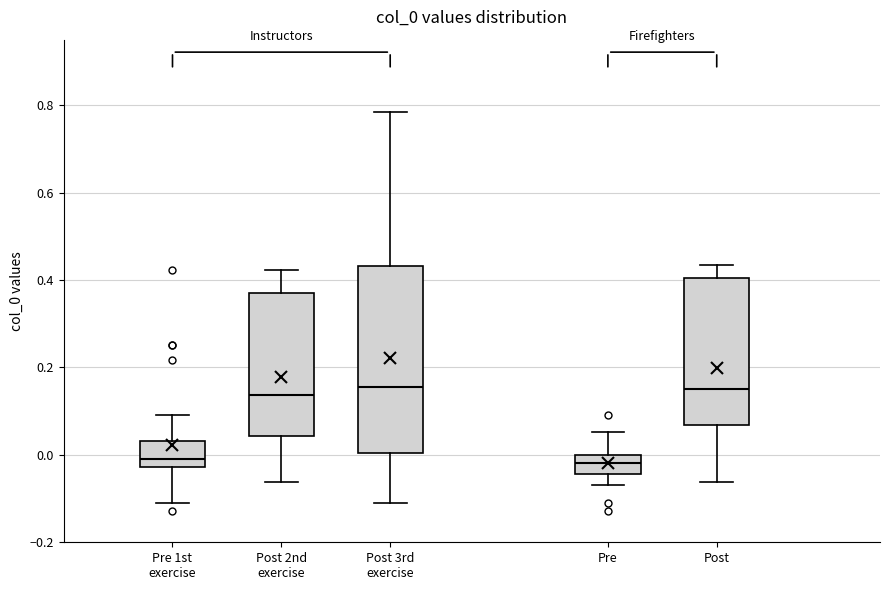

Reading left to right, transcribe this box plot: for each box, give where its median line is, the range the box spans, and where its two whiskers end, as read against the y-axis. The values are not printed on the chart, so give them approximately, as read against the axis.

Pre 1st exercise: median -0.02 (just above the box's lower edge), box -0.02 to 0.04, whiskers -0.12 to 0.10
Post 2nd exercise: median 0.14, box 0.04 to 0.36, whiskers -0.06 to 0.42
Post 3rd exercise: median 0.16, box 0.00 to 0.44, whiskers -0.12 to 0.78
Pre: median -0.02, box -0.04 to 0.00, whiskers -0.06 to 0.06
Post: median 0.16, box 0.06 to 0.40, whiskers -0.06 to 0.44